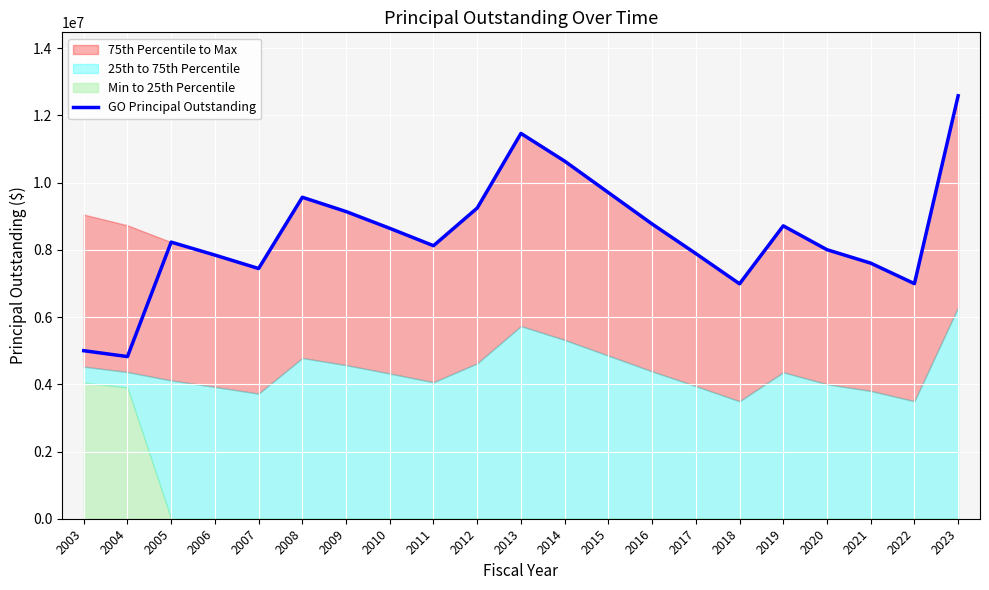

Is it true that the value at 2023 is 12585000?

True